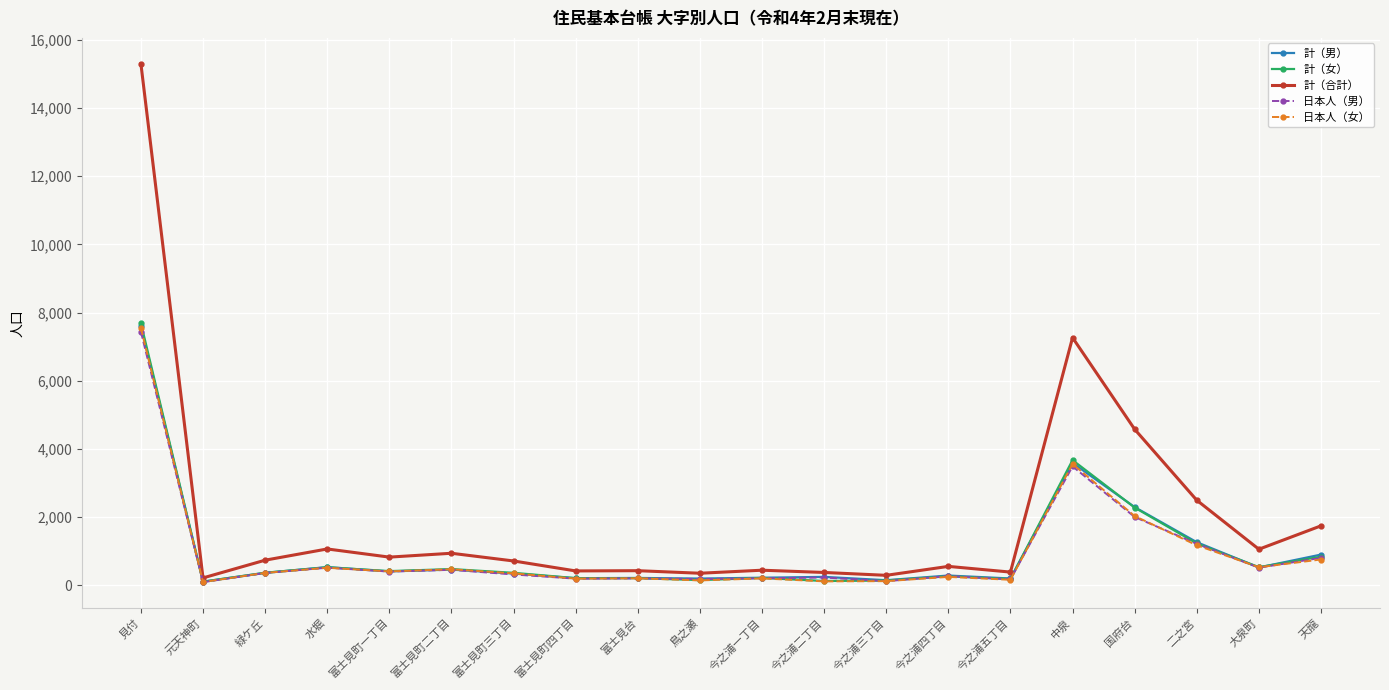

Is it true that 日本人（男） equals 365 at 緑ケ丘?

True